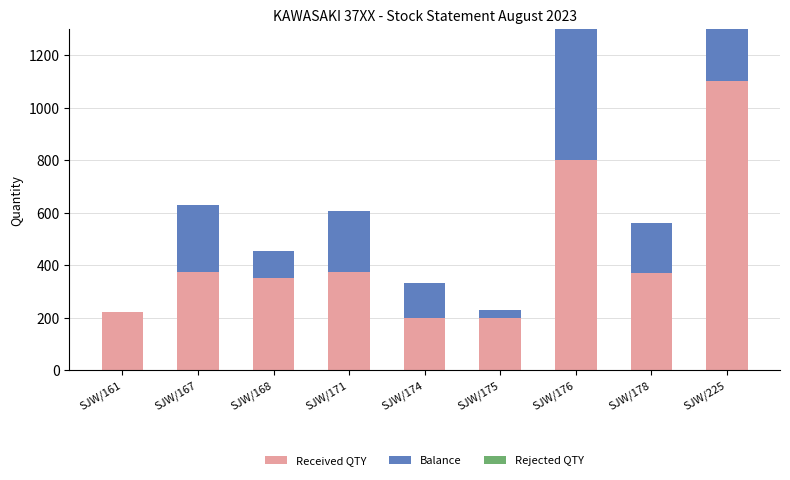

What are all the series names shown in the legend?

Received QTY, Balance, Rejected QTY